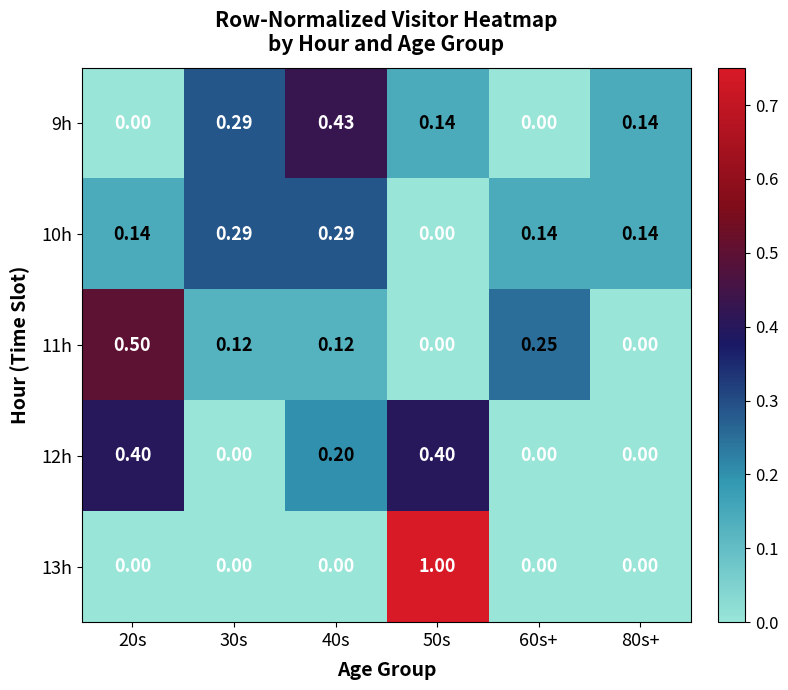

Is the value of 11h at 40s greater than the value of 12h at 30s?

Yes